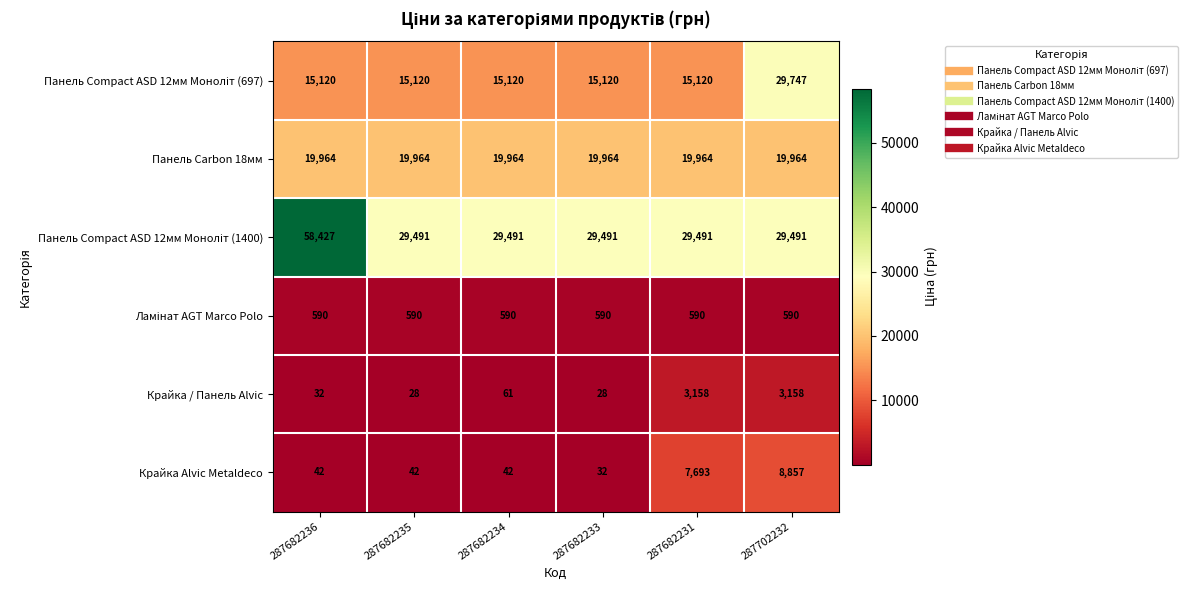

What is the spread (max minus min) of values at 287682235?

29463